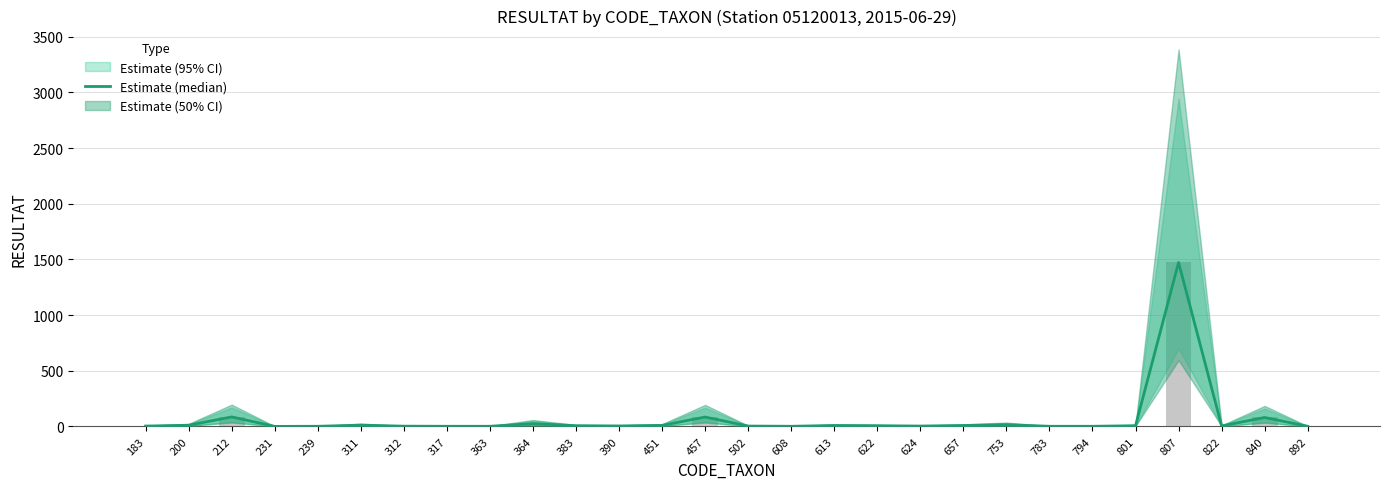

Rank the categories by value from lowest to highest.

231, 239, 317, 363, 608, 783, 794, 892, 312, 183, 502, 624, 390, 822, 383, 622, 801, 613, 657, 451, 200, 311, 753, 364, 840, 457, 212, 807